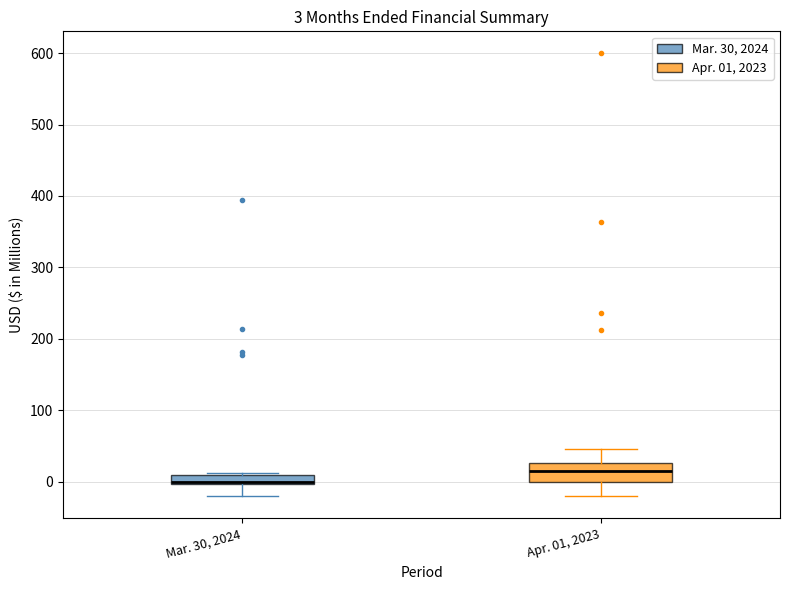

Comparing the boxes themselves (not the whiskers), which one is the tallest?

Apr. 01, 2023